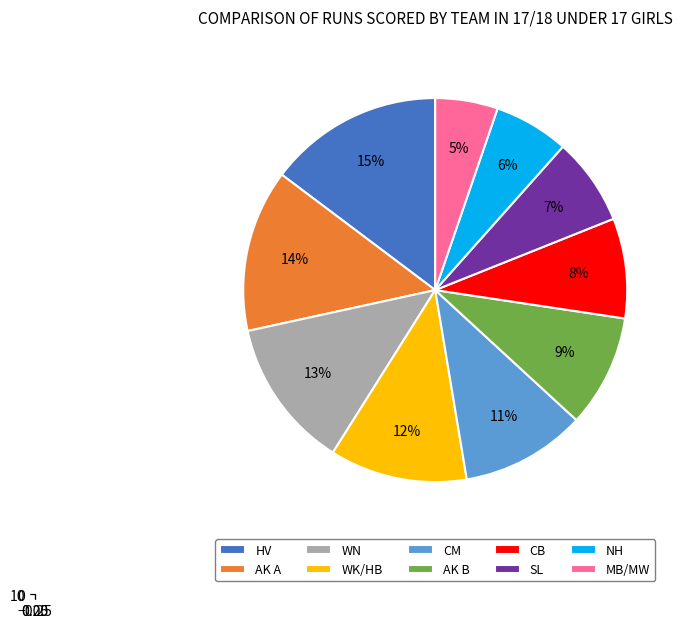

Combined, what portion of the pie is AK B and MB/MW?

14.7%